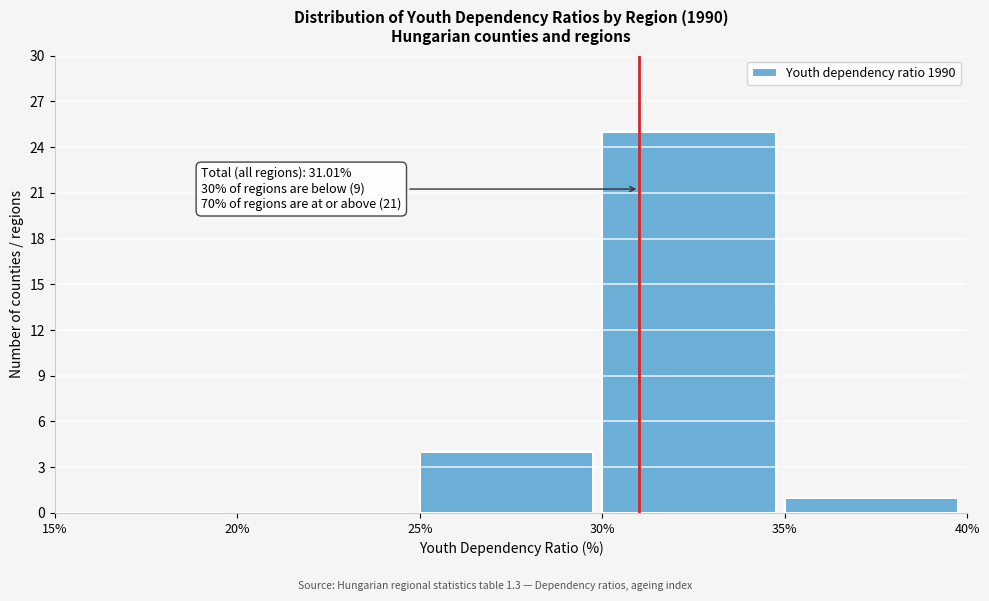

Which range on the x-axis has the tallest bar?

30% to 35%